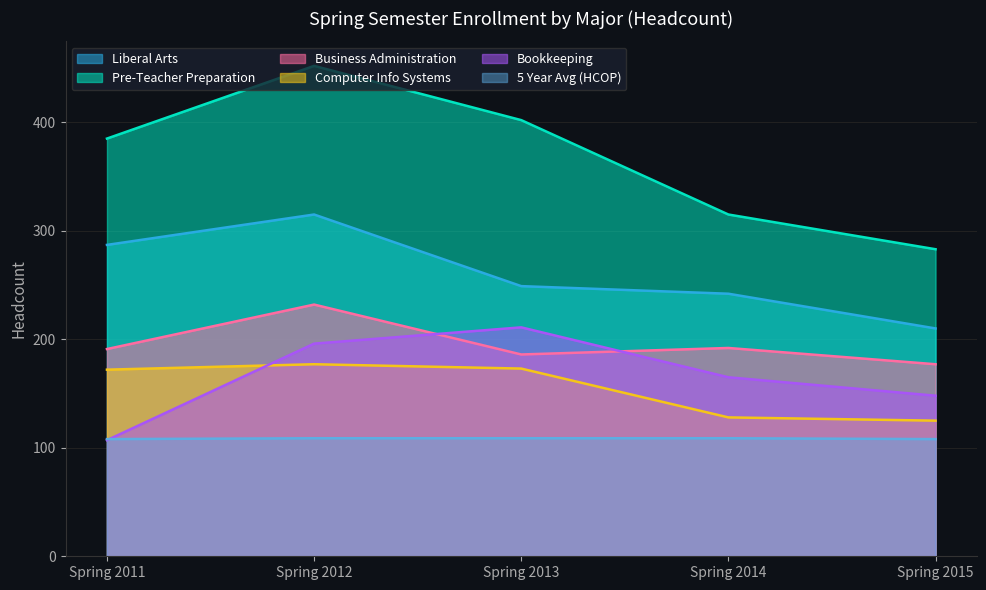

At which category is the sum across all series the highest?

Spring 2012